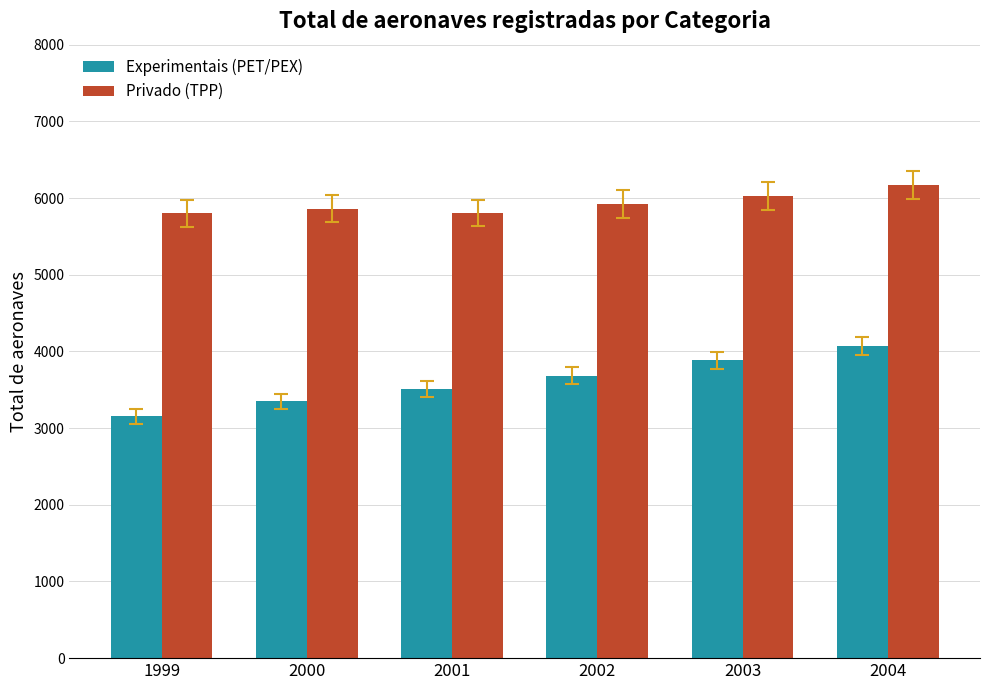

What is the sum of all Experimentais (PET/PEX) values?

21648